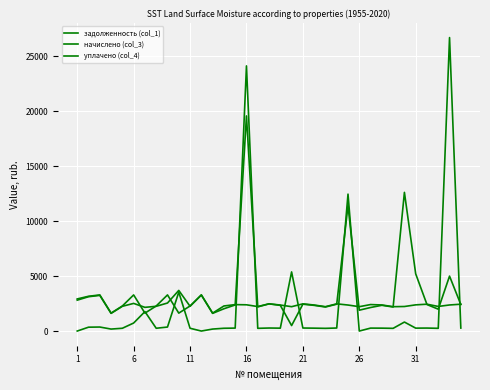

Is this an area chart (filled region under the line)?

No